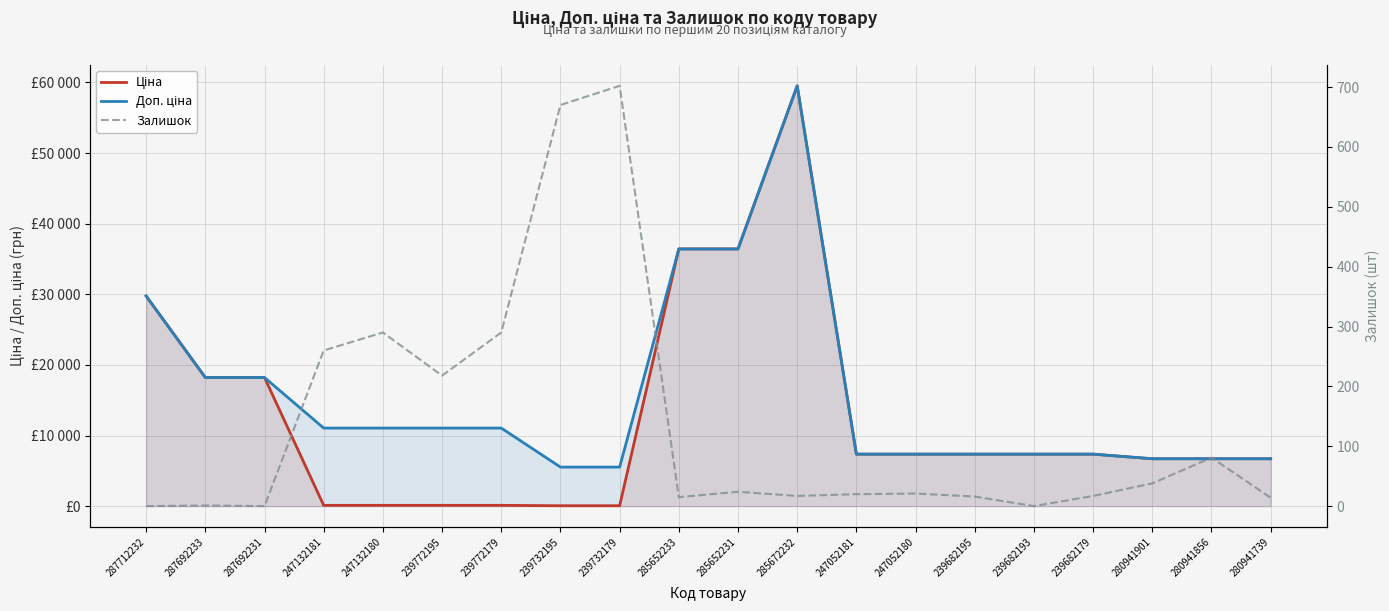

At which category does the chart reach its minimum across all series?

287712232